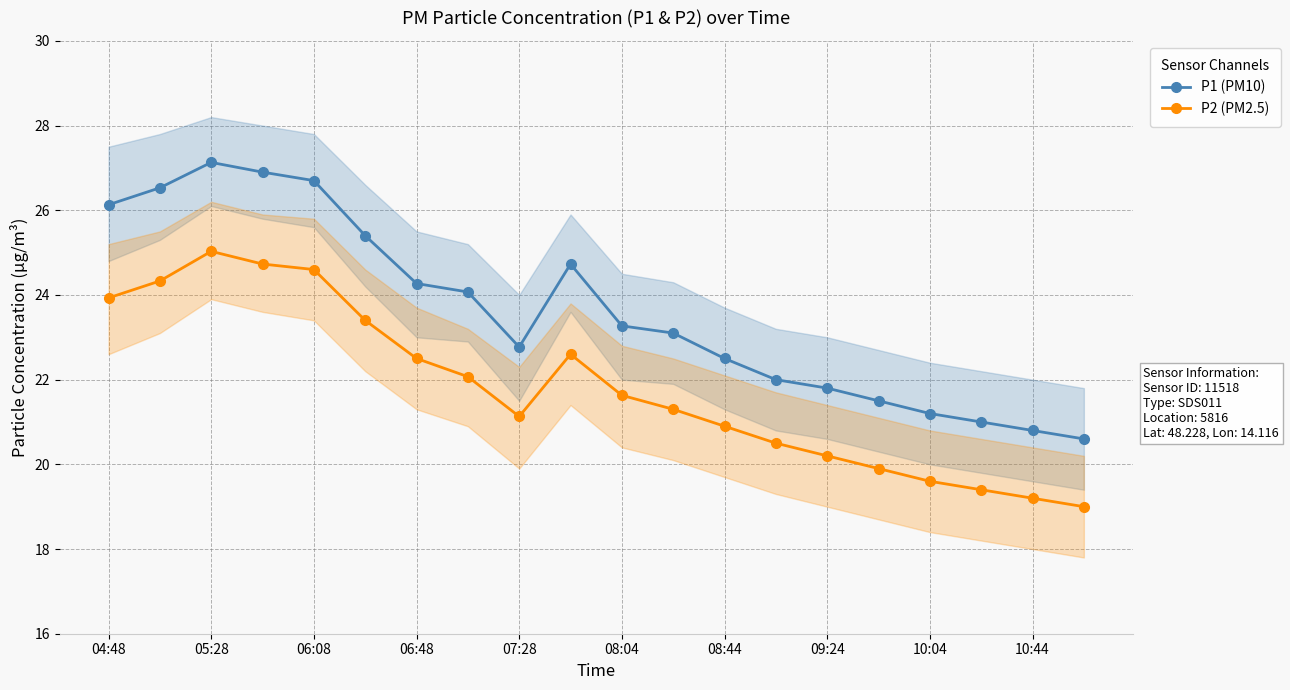

True or false: P2 (PM2.5) and P1 (PM10) cross at least once.

False